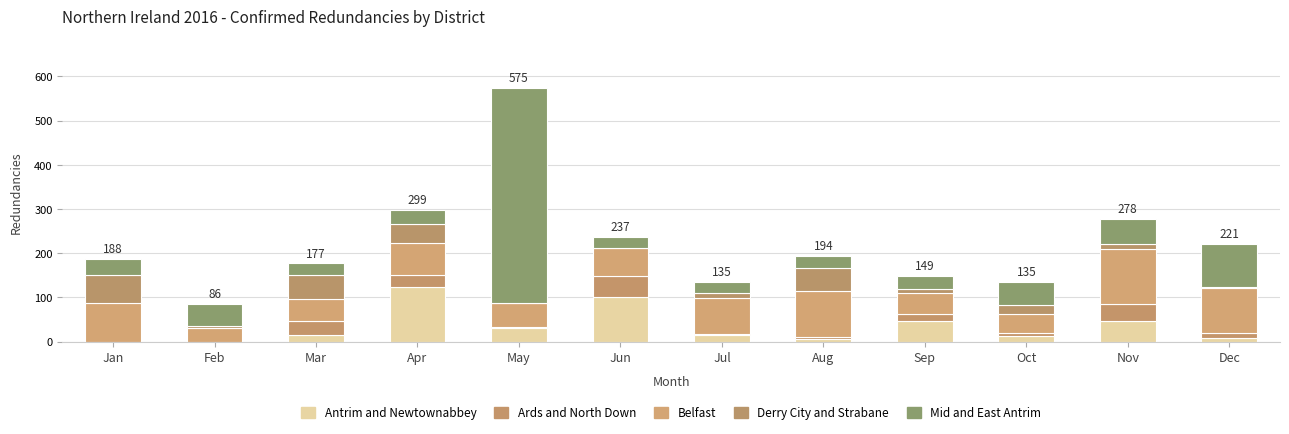

Rank the series by their maximum value, from highest to lowest.

Mid and East Antrim, Antrim and Newtownabbey, Belfast, Derry City and Strabane, Ards and North Down